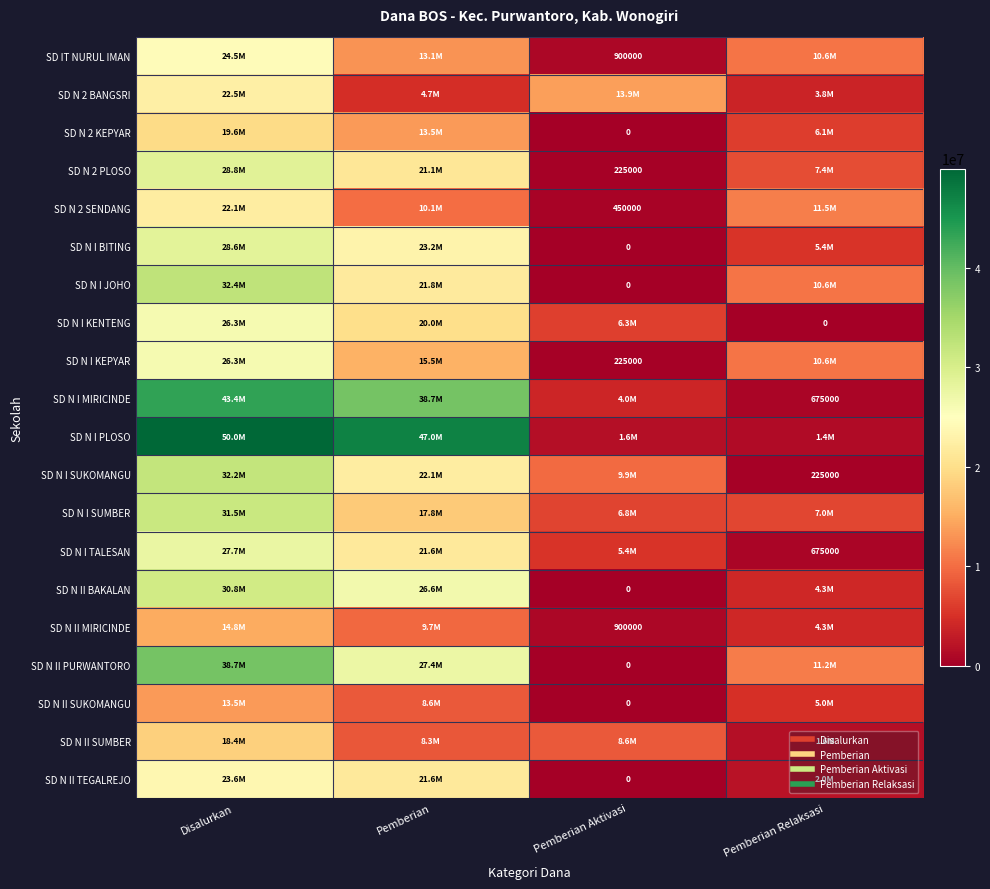

Where is SD IT NURUL IMAN nearest to the value 12712500?

Pemberian